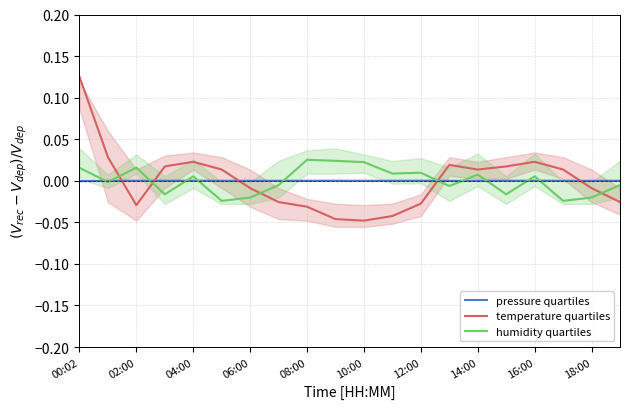

True or false: humidity quartiles has more than 0 interior local peaks.

True